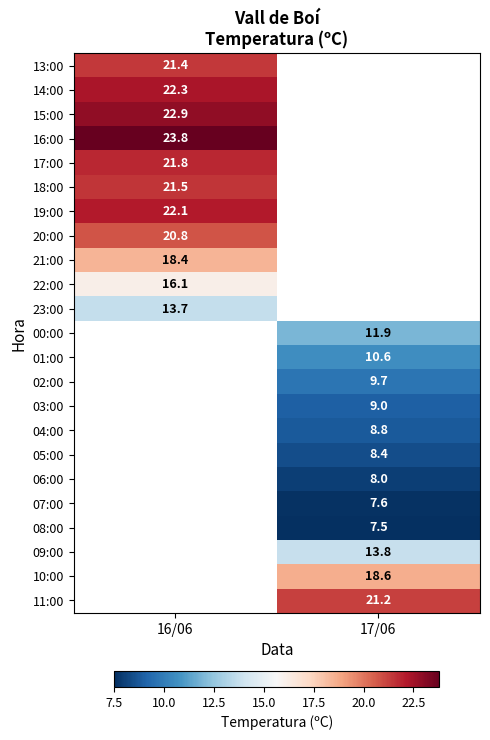

The value of 17:00 at 16/06 is 32.1. True or false?

False